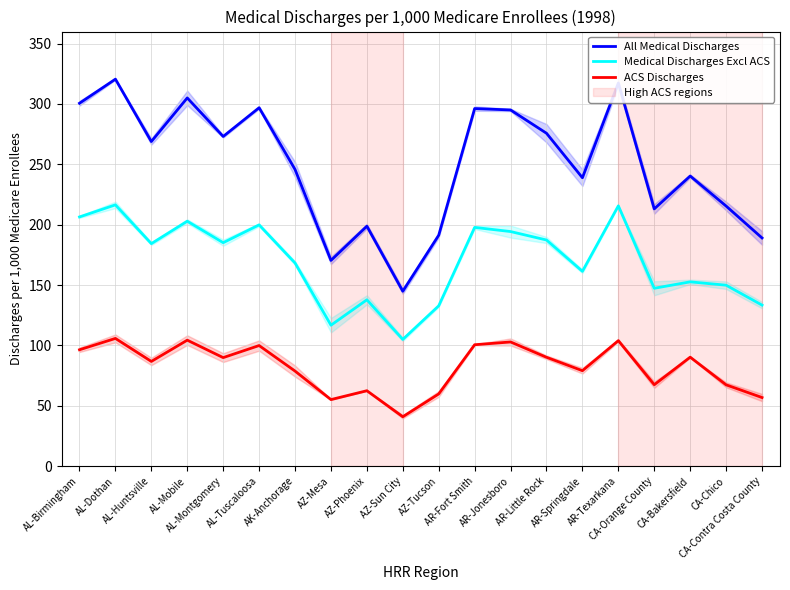

What is the label of the 15th point from the right?

AL-Tuscaloosa